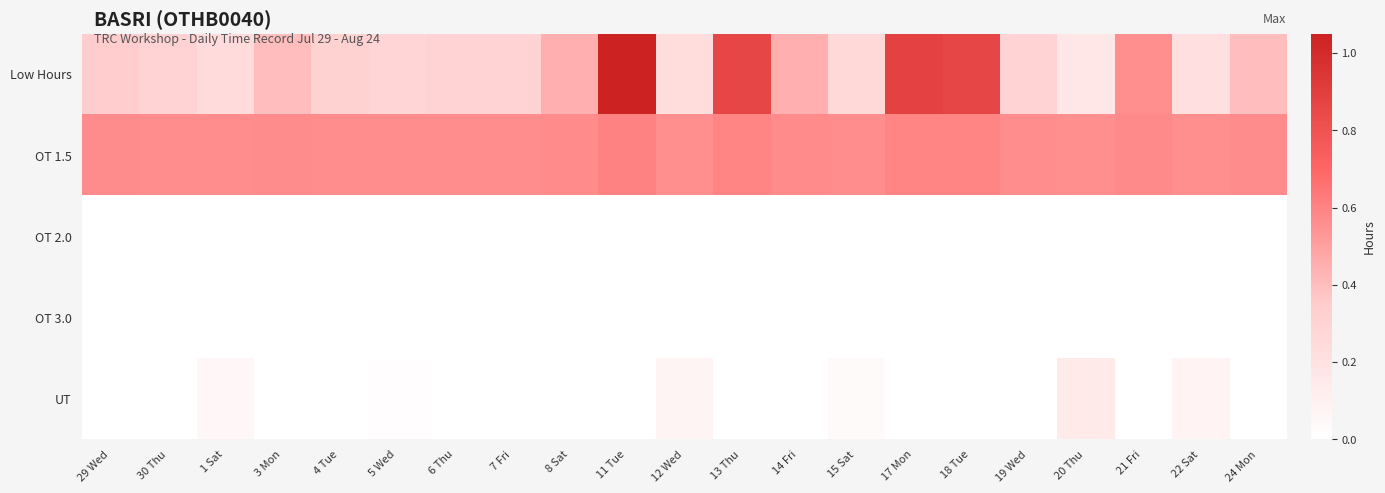

Reading left to right, list all the values displayed in this chart.

Low Hours: 29 Wed=0.3	30 Thu=0.3	1 Sat=0.2	3 Mon=0.4	4 Tue=0.3	5 Wed=0.3	6 Thu=0.3	7 Fri=0.3	8 Sat=0.4	11 Tue=1.1	12 Wed=0.2	13 Thu=0.9	14 Fri=0.4	15 Sat=0.3	17 Mon=0.9	18 Tue=0.9	19 Wed=0.3	20 Thu=0.2	21 Fri=0.6	22 Sat=0.2	24 Mon=0.4
OT 1.5: 29 Wed=0.6	30 Thu=0.6	1 Sat=0.6	3 Mon=0.6	4 Tue=0.6	5 Wed=0.6	6 Thu=0.6	7 Fri=0.6	8 Sat=0.6	11 Tue=0.6	12 Wed=0.6	13 Thu=0.6	14 Fri=0.6	15 Sat=0.6	17 Mon=0.6	18 Tue=0.6	19 Wed=0.6	20 Thu=0.6	21 Fri=0.6	22 Sat=0.6	24 Mon=0.6
OT 2.0: 29 Wed=0.0	30 Thu=0.0	1 Sat=0.0	3 Mon=0.0	4 Tue=0.0	5 Wed=0.0	6 Thu=0.0	7 Fri=0.0	8 Sat=0.0	11 Tue=0.0	12 Wed=0.0	13 Thu=0.0	14 Fri=0.0	15 Sat=0.0	17 Mon=0.0	18 Tue=0.0	19 Wed=0.0	20 Thu=0.0	21 Fri=0.0	22 Sat=0.0	24 Mon=0.0
OT 3.0: 29 Wed=0.0	30 Thu=0.0	1 Sat=0.0	3 Mon=0.0	4 Tue=0.0	5 Wed=0.0	6 Thu=0.0	7 Fri=0.0	8 Sat=0.0	11 Tue=0.0	12 Wed=0.0	13 Thu=0.0	14 Fri=0.0	15 Sat=0.0	17 Mon=0.0	18 Tue=0.0	19 Wed=0.0	20 Thu=0.0	21 Fri=0.0	22 Sat=0.0	24 Mon=0.0
UT: 29 Wed=0.0	30 Thu=0.0	1 Sat=0.1	3 Mon=0.0	4 Tue=0.0	5 Wed=0.0	6 Thu=0.0	7 Fri=0.0	8 Sat=0.0	11 Tue=0.0	12 Wed=0.1	13 Thu=0.0	14 Fri=0.0	15 Sat=0.0	17 Mon=0.0	18 Tue=0.0	19 Wed=0.0	20 Thu=0.1	21 Fri=0.0	22 Sat=0.1	24 Mon=0.0